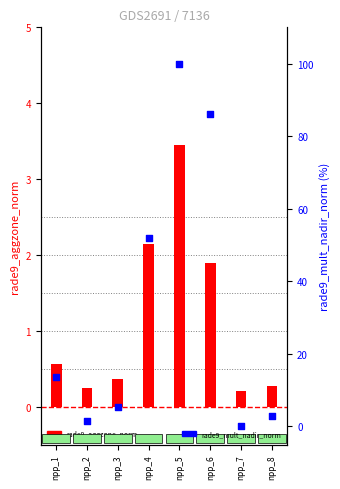

What are all the series names shown in the legend?

rade9_aggzone_norm, rade9_mult_nadir_norm